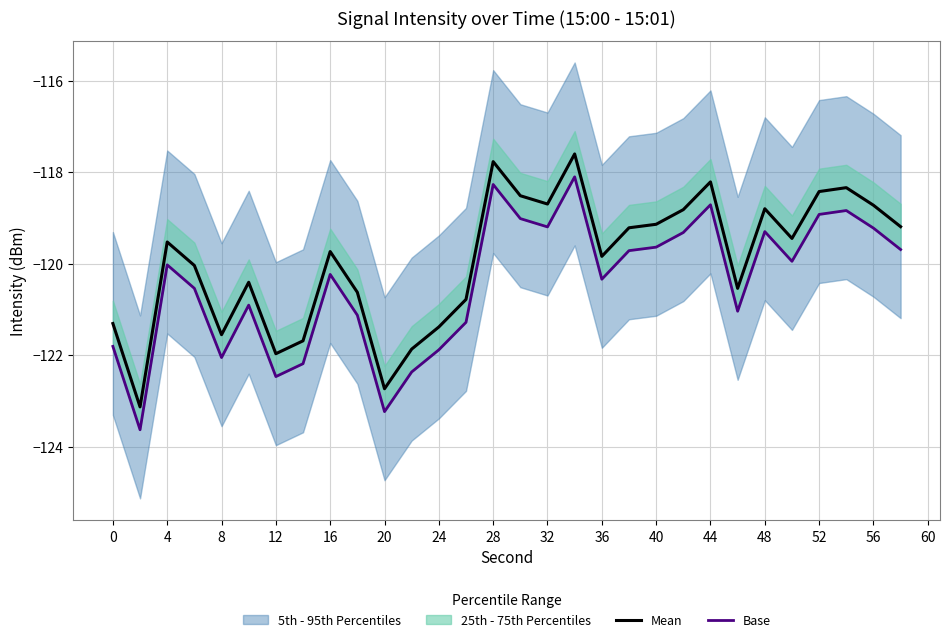

What is the difference between the maximum and minimum values in the Mean series?

5.5